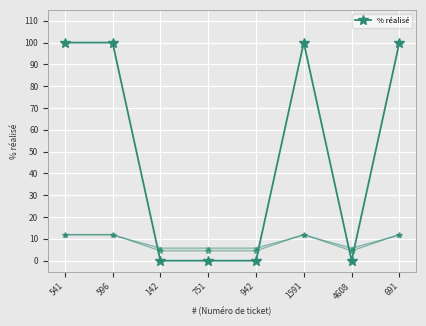

How many interior local valleys (lower than both neighbors) does the data have?

1